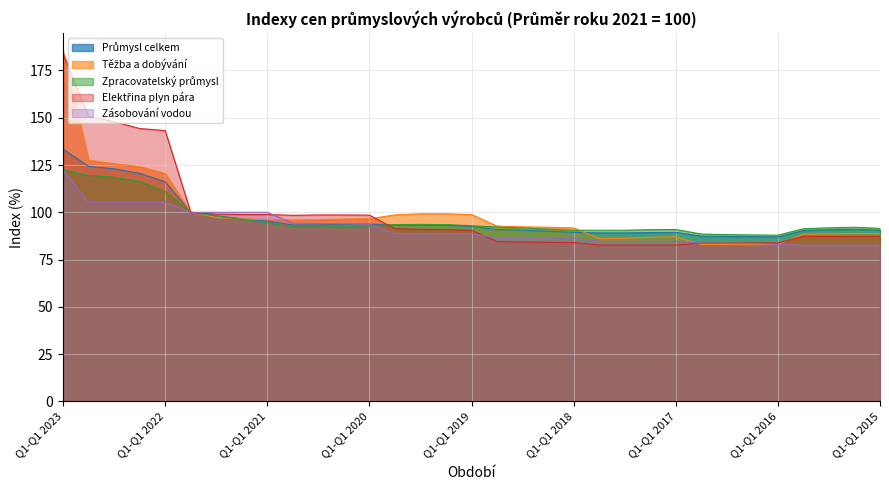

What is the difference between the Elektřina plyn pára values at Q1-Q3 2021 and Q1-Q2 2019?

8.2